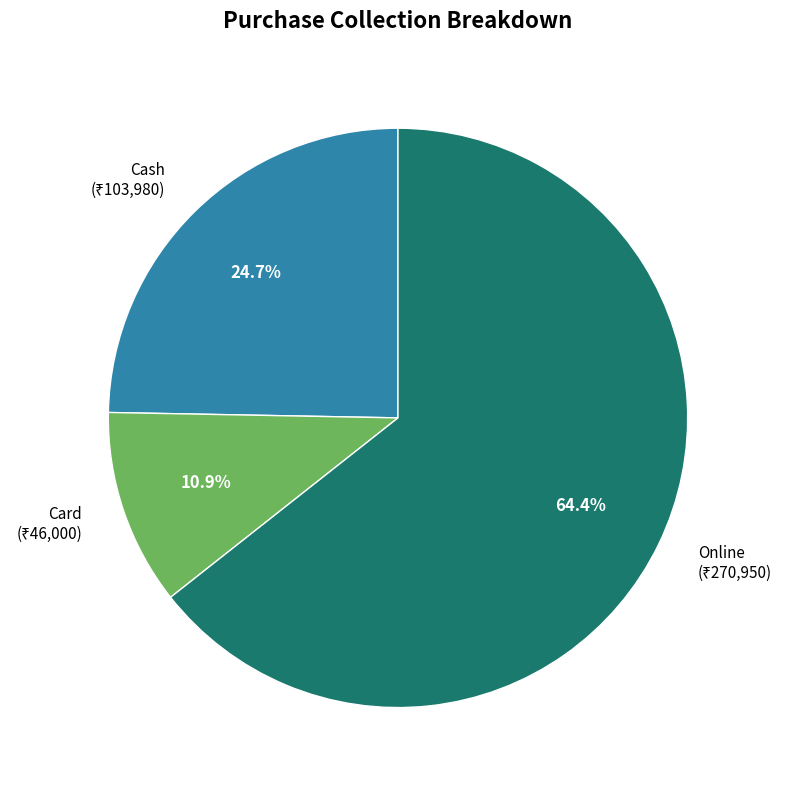

What percentage is the Card slice, to the nearest percent?

11%